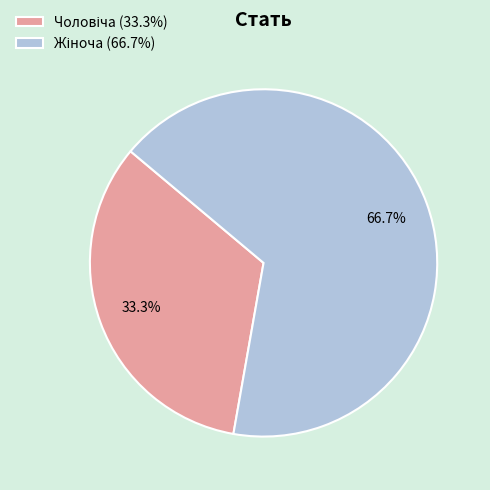

Is there any slice that represents more than half of the pie?

Yes